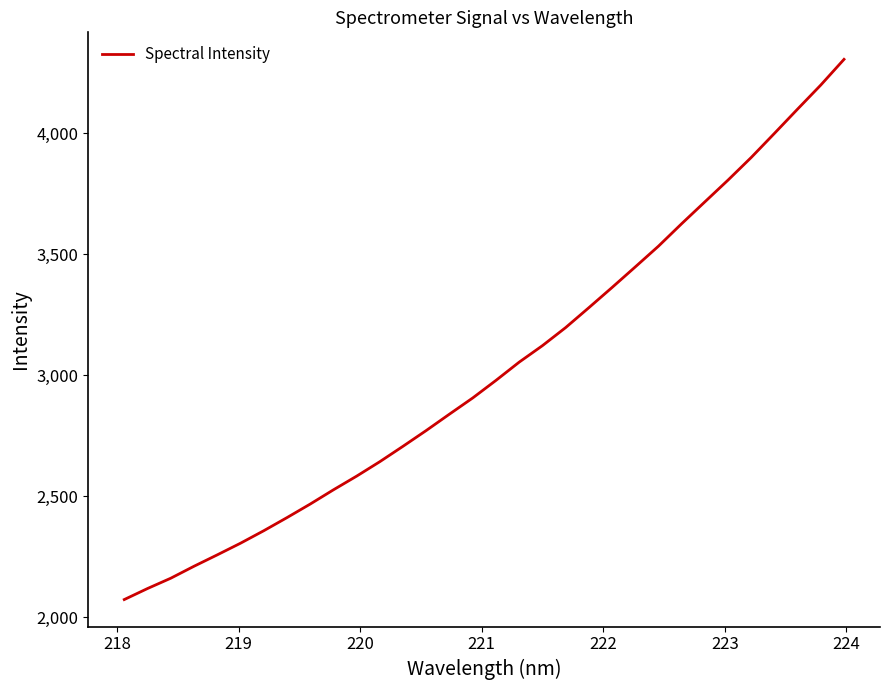

What is the sum of all values?

96956.3